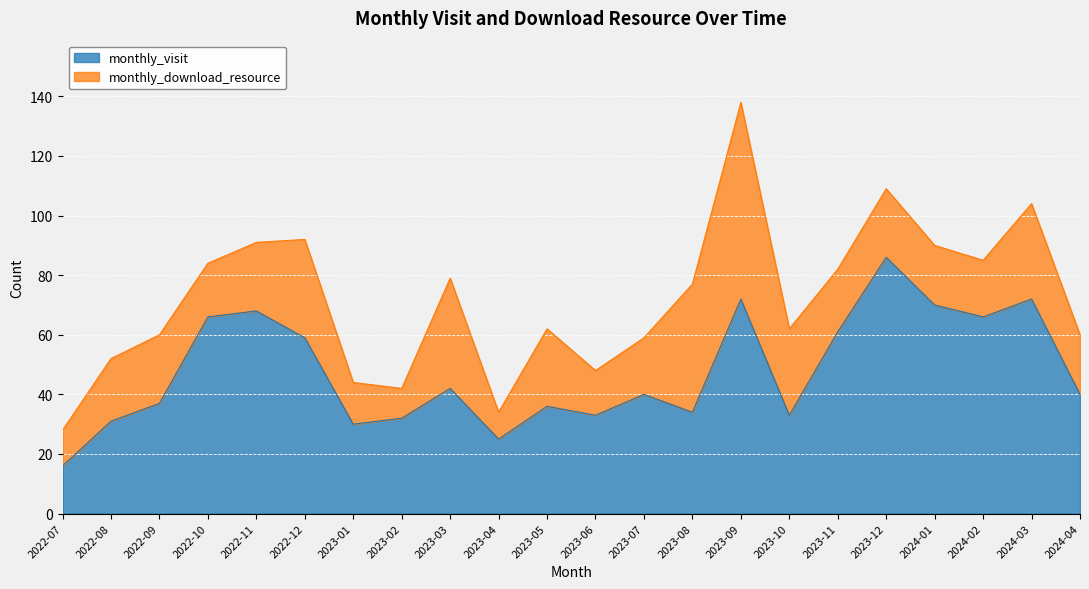

Which category has the highest value across all series?

2023-12